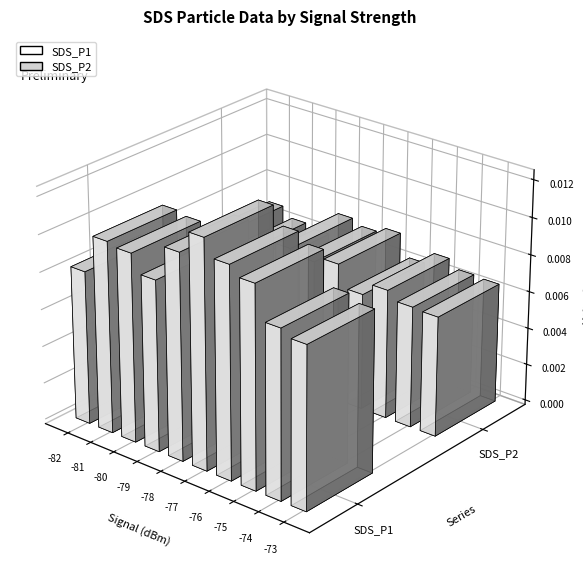

True or false: SDS_P1 has a value of 3.4 at 5.

False